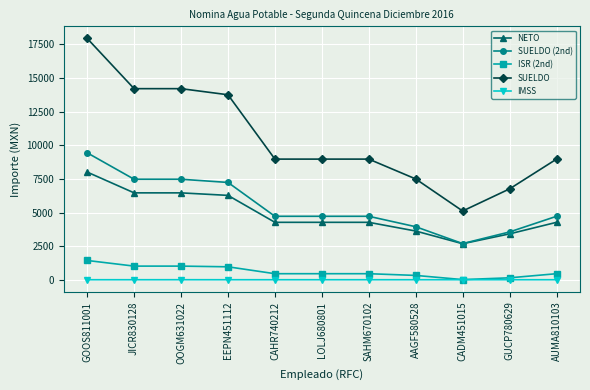

Which series changed the most between OOGM631022 and GUCP780629?

SUELDO